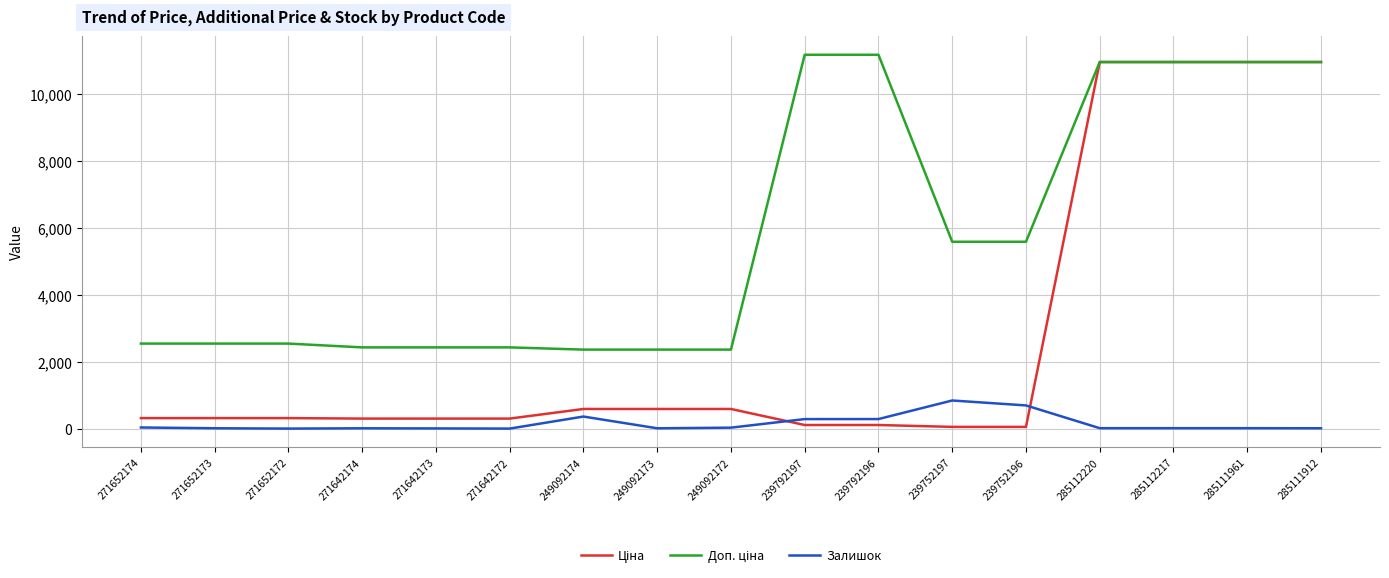

What is the maximum value shown in the chart?

11182.0